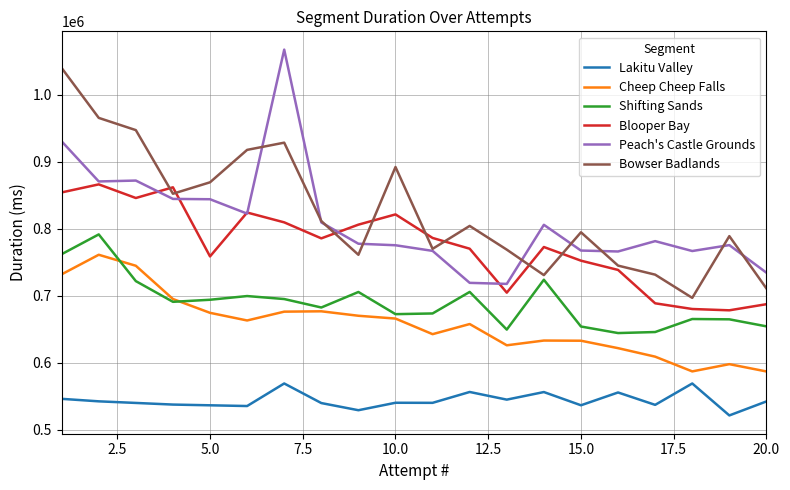

What is the sum of all Shifting Sands values?

13794411